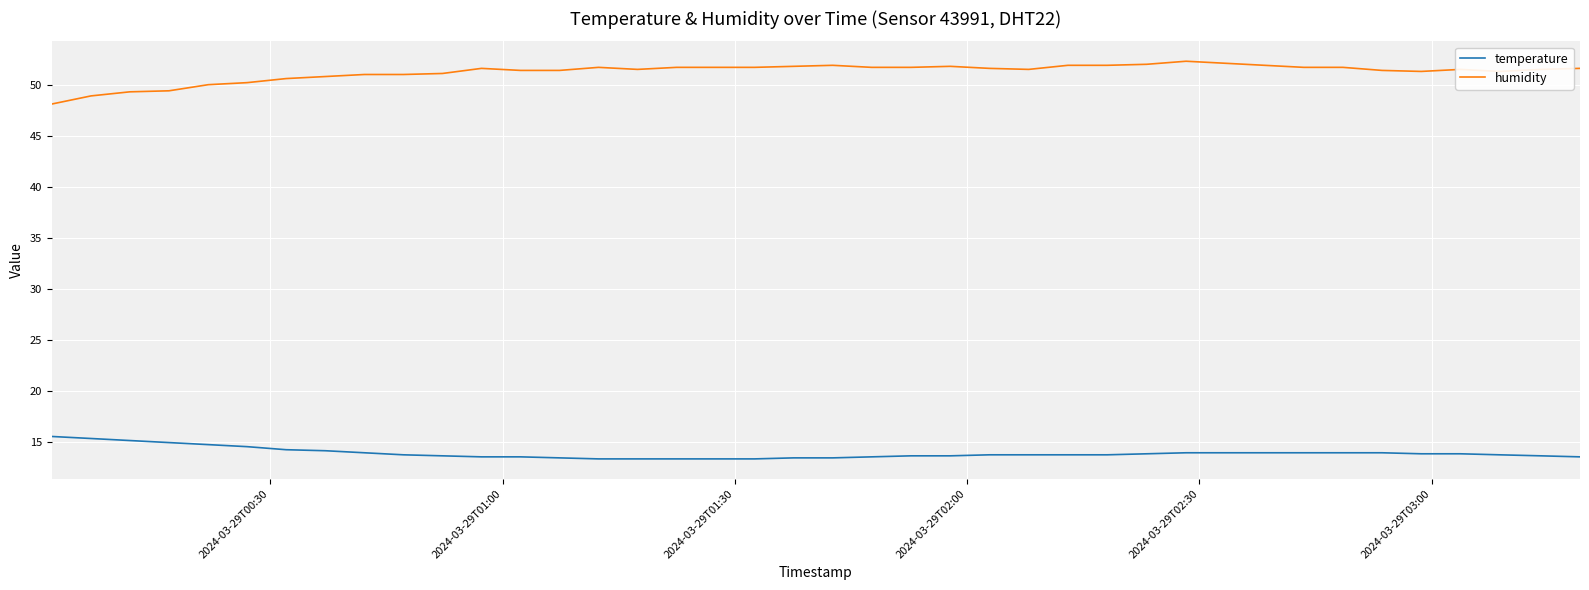

What is the sum of all temperature values?

554.3